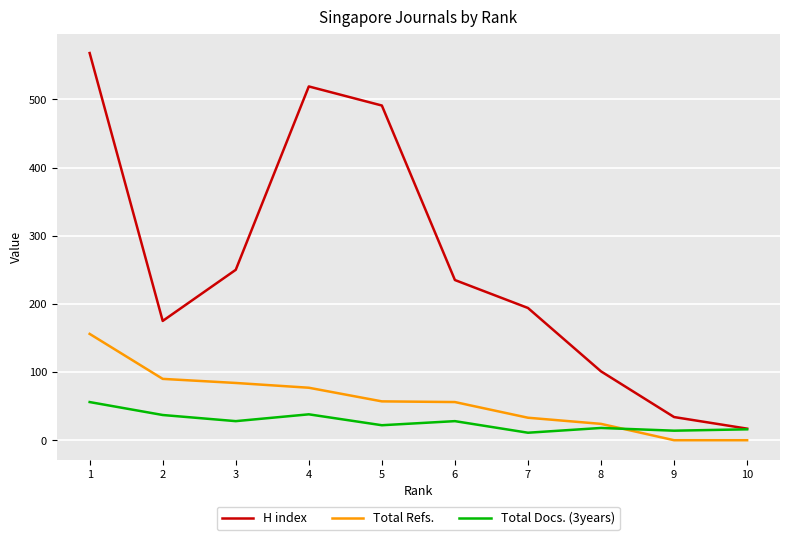

At which category does H index reach its first local valley?

2